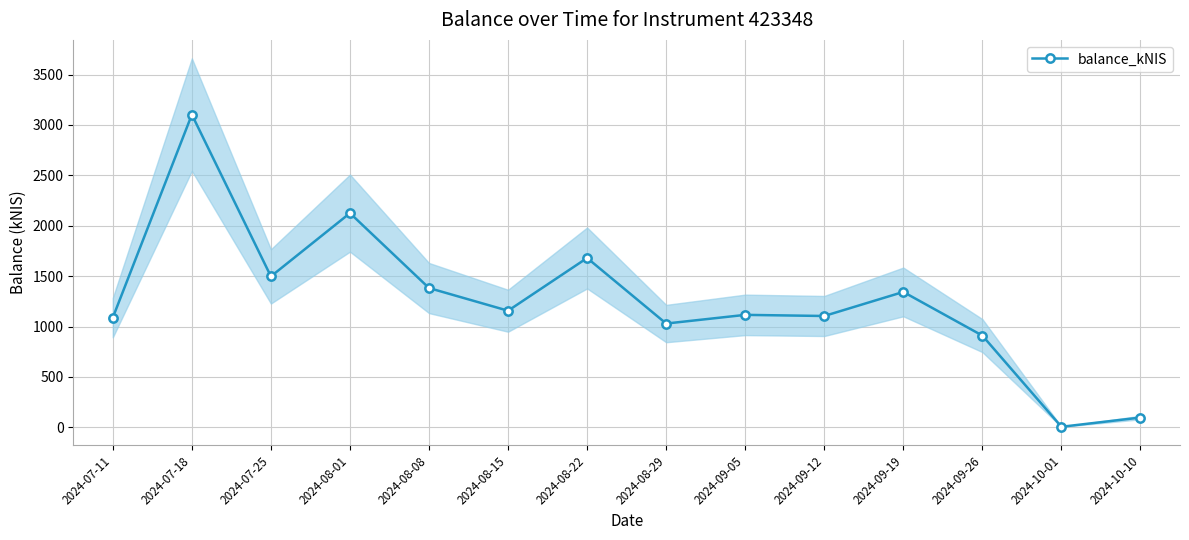

Which category has the lowest value across all series?

2024-10-01